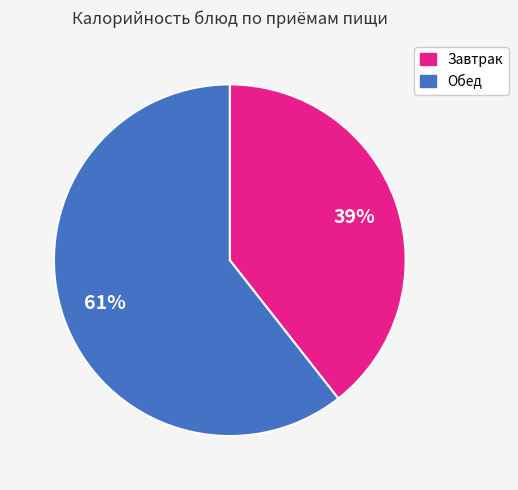

How many slices are in this pie chart?

2